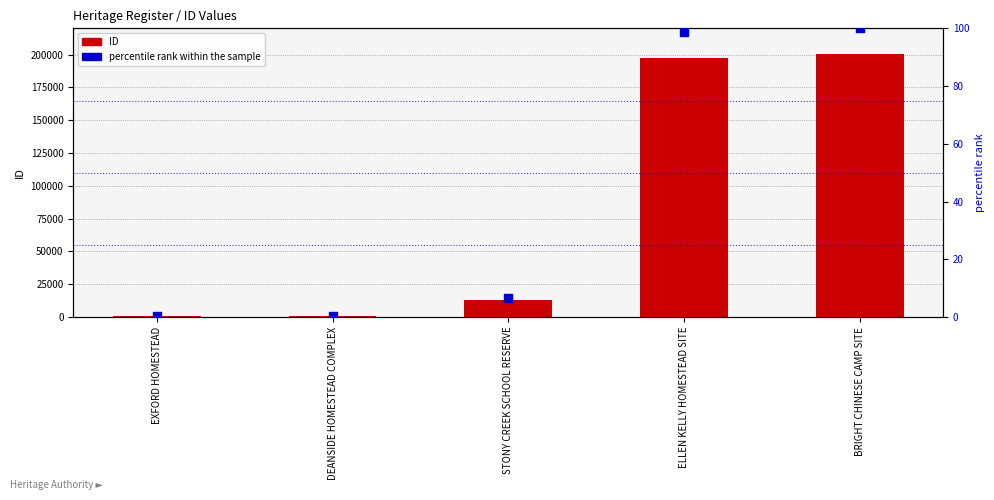

Which series has the largest total across all categories?

ID